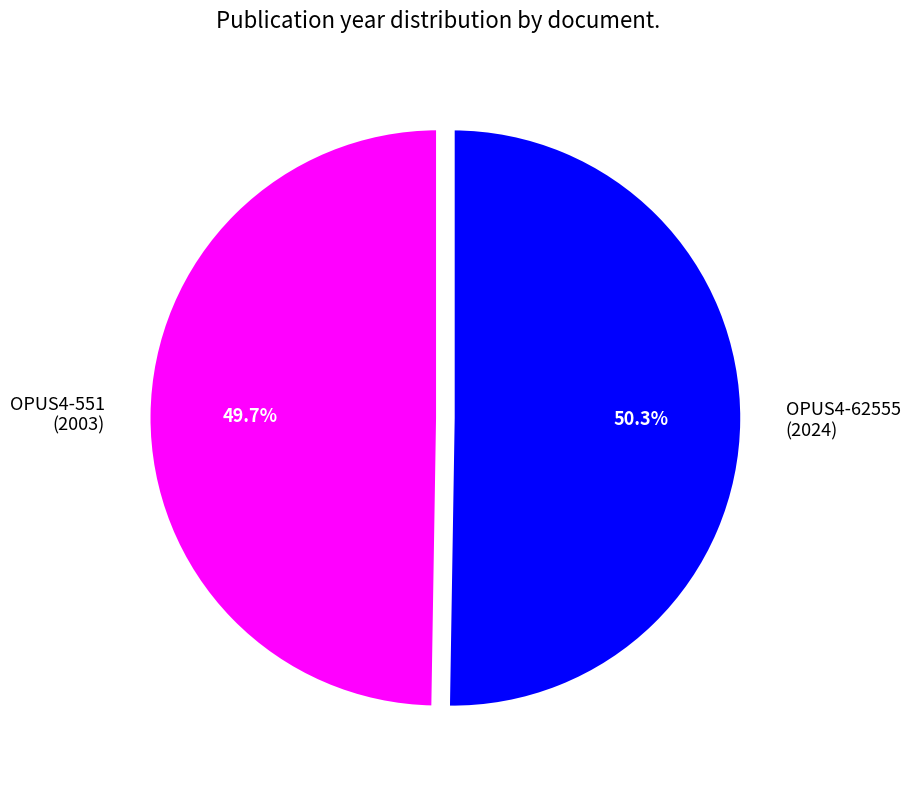

Rank the categories by value from lowest to highest.

OPUS4-551 (2003), OPUS4-62555 (2024)